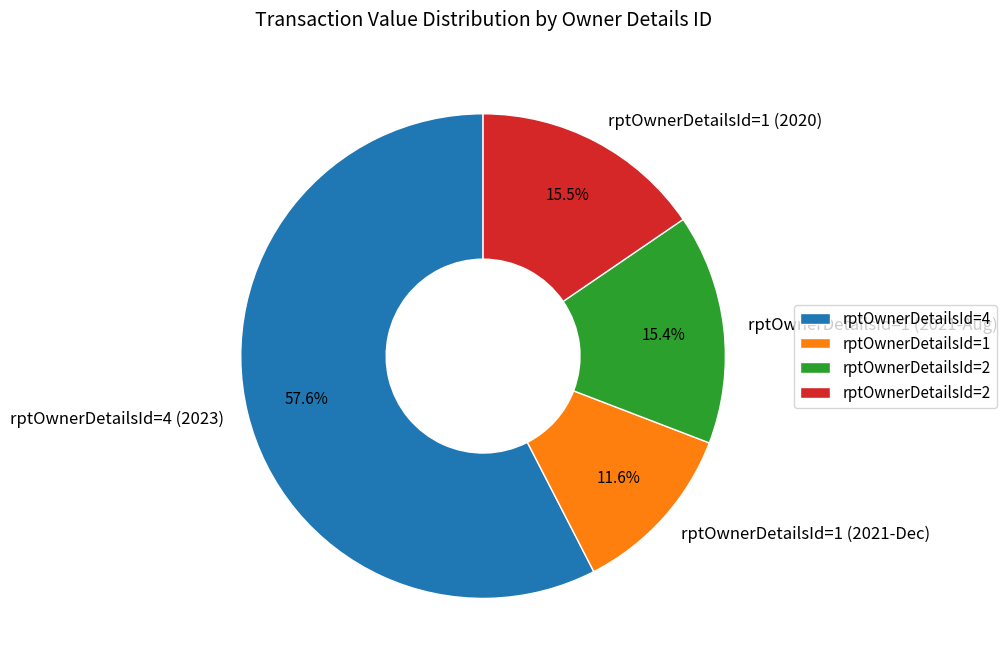

What percentage is NOT represented by rptOwnerDetailsId=1 (2021-Dec)?

88.4%